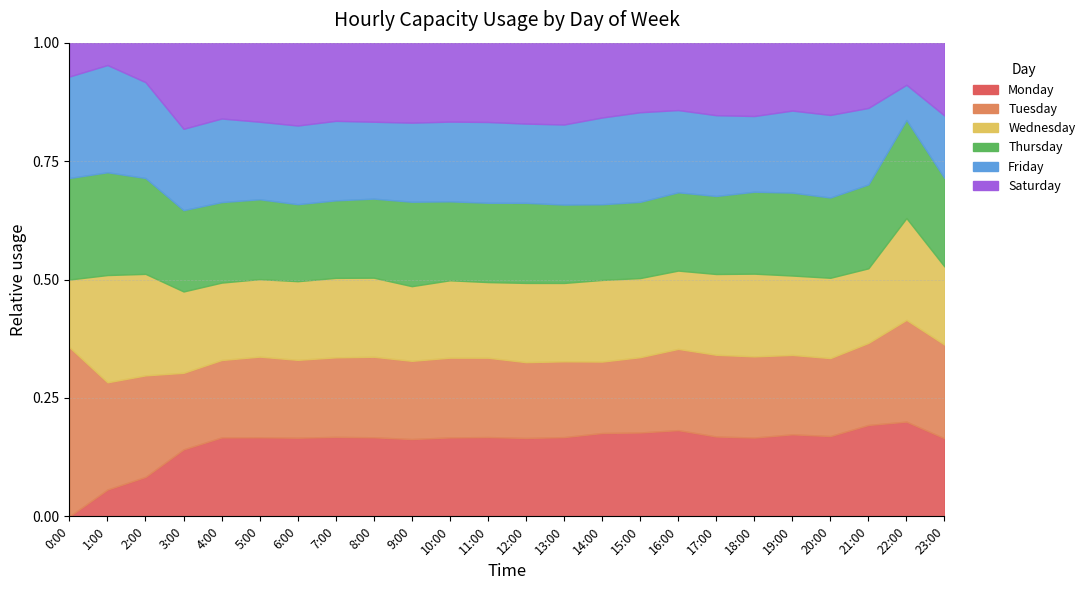

Does the chart display data point markers on the line(s)?

No